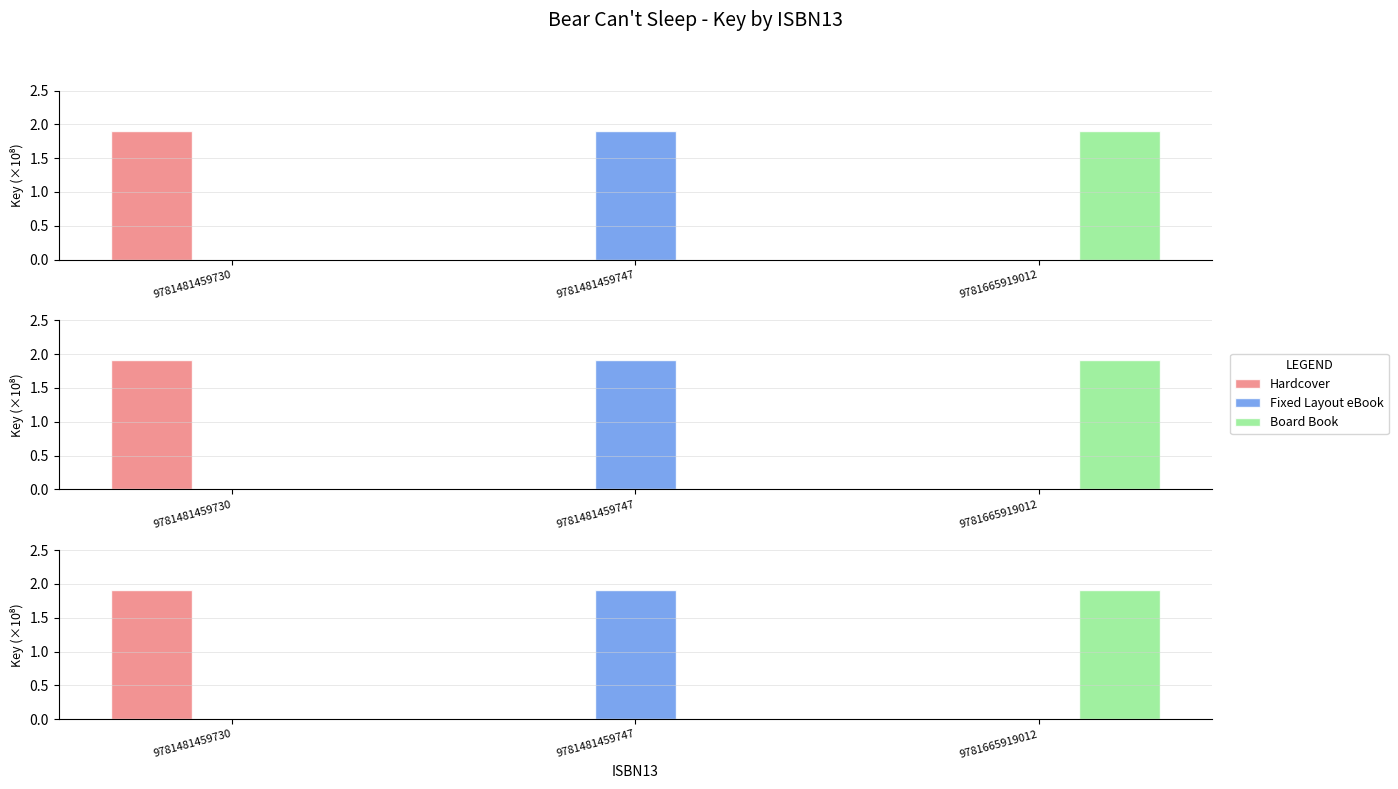

True or false: Board Book has a value of 0.0 at 9781481459747.

True